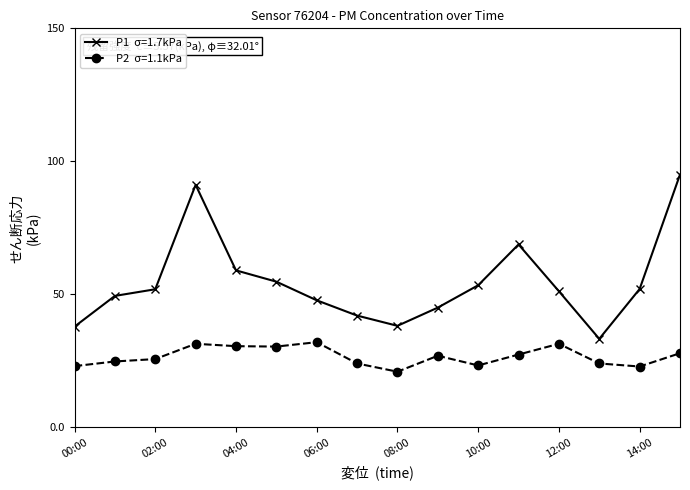

What is the maximum value shown in the chart?

95.0